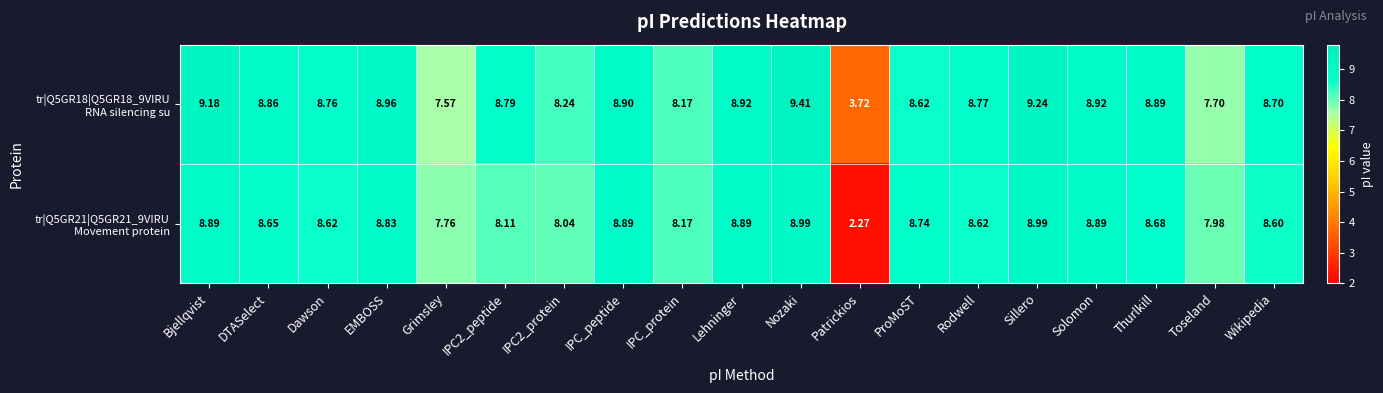

Which category has the highest value across all series?

Nozaki